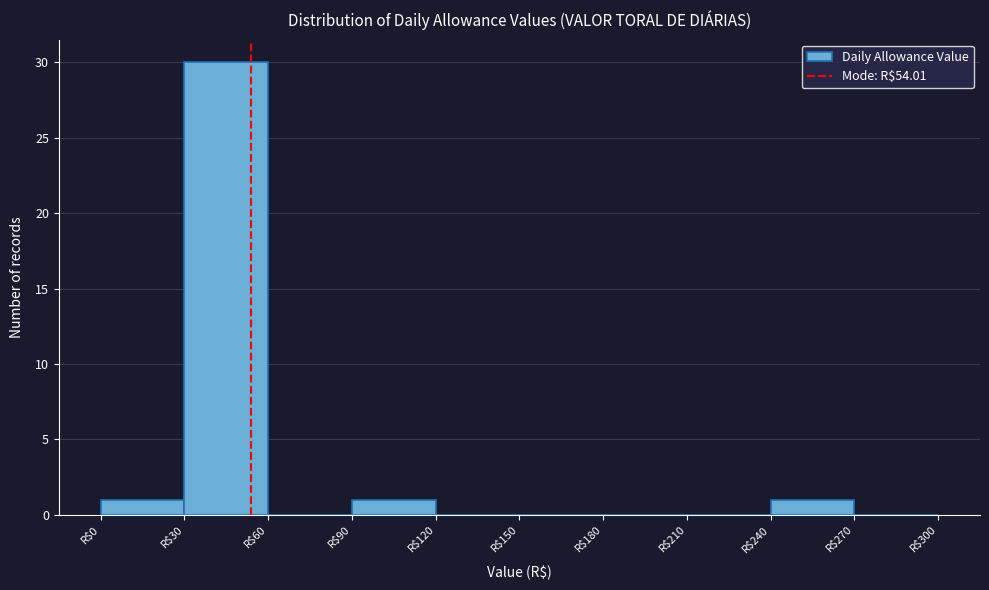

Reading left to right, transcribe this chart: for each bar, give the range it covers on the x-axis and its height. The values are not printed on the chart, so give them approximately, as read against the axis.

0 to 30: 1
30 to 60: 30
60 to 90: 0
90 to 120: 1
120 to 150: 0
150 to 180: 0
180 to 210: 0
210 to 240: 0
240 to 270: 1
270 to 300: 0